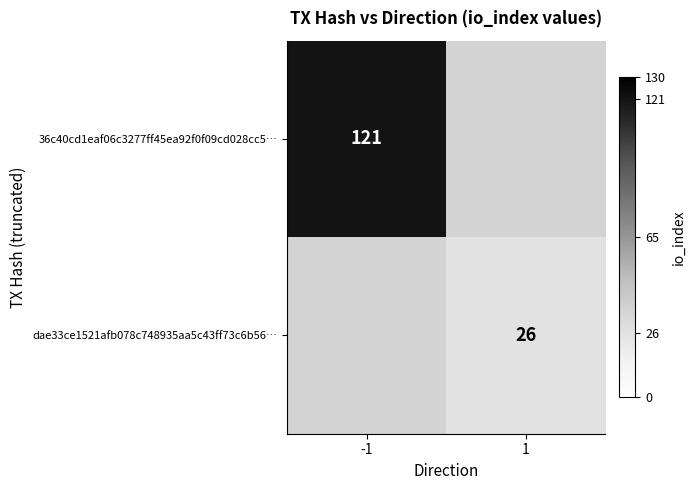

Is the value of dae33ce1521afb078c748935aa5c43ff73c6b56… at 1 greater than the value of 36c40cd1eaf06c3277ff45ea92f0f09cd028cc5… at -1?

No